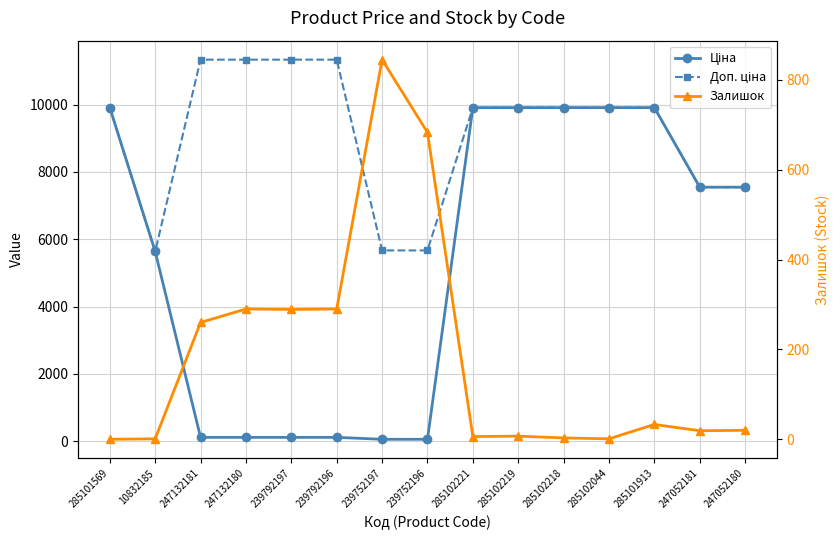

Reading left to right, transcribe all the data shown in this chart.

Ціна: 285101569=9908.5	10832185=5636.0	247132181=113.3	247132180=113.3	239792197=113.3	239792196=113.3	239752197=56.7	239752196=56.7	285102221=9908.5	285102219=9908.5	285102218=9908.5	285102044=9908.5	285101913=9908.5	247052181=7545.9	247052180=7545.9
Доп. ціна: 285101569=9908.5	10832185=5636.0	247132181=11334.0	247132180=11334.0	239792197=11334.0	239792196=11334.0	239752197=5667.0	239752196=5667.0	285102221=9908.5	285102219=9908.5	285102218=9908.5	285102044=9908.5	285101913=9908.5	247052181=7545.9	247052180=7545.9
Залишок: 285101569=0.0	10832185=1.0	247132181=260.0	247132180=290.0	239792197=289.0	239792196=290.0	239752197=845.0	239752196=683.0	285102221=6.0	285102219=7.0	285102218=3.0	285102044=1.0	285101913=33.0	247052181=19.0	247052180=20.0